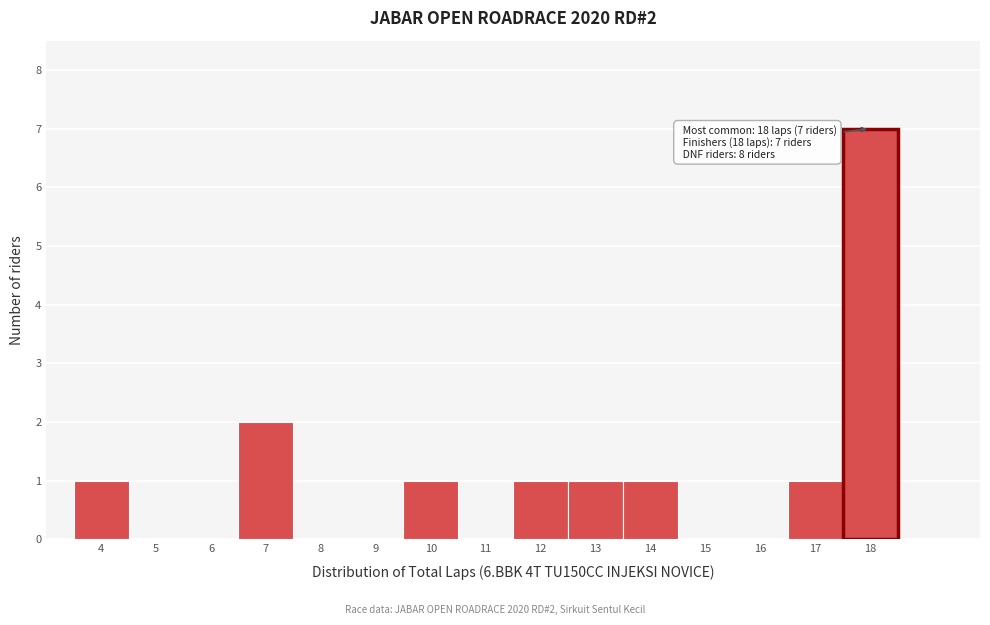

Which range on the x-axis has the tallest bar?

17.5 to 18.5